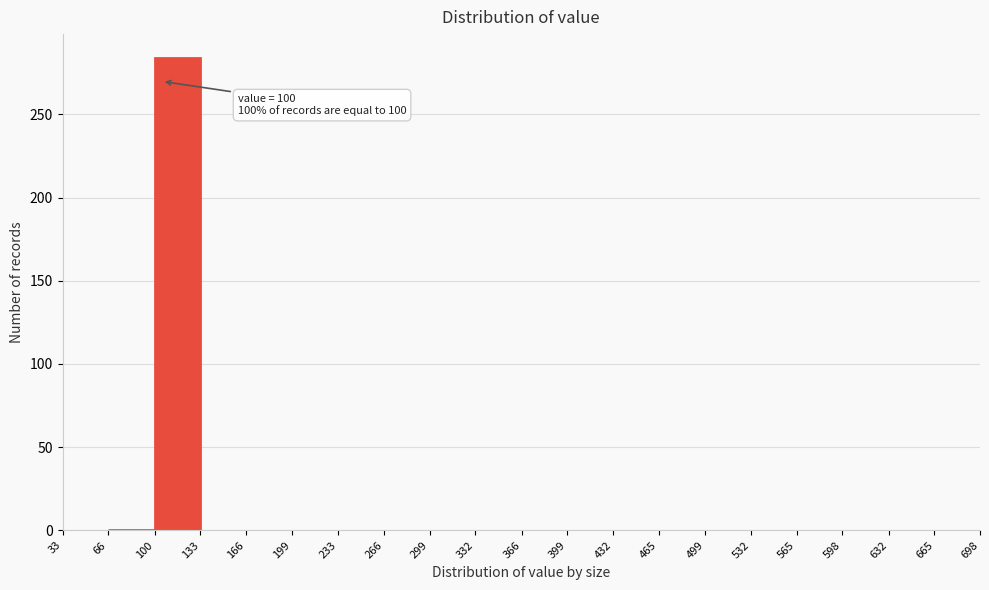

Over which range of the x-axis is the bar tallest?

100 to 133